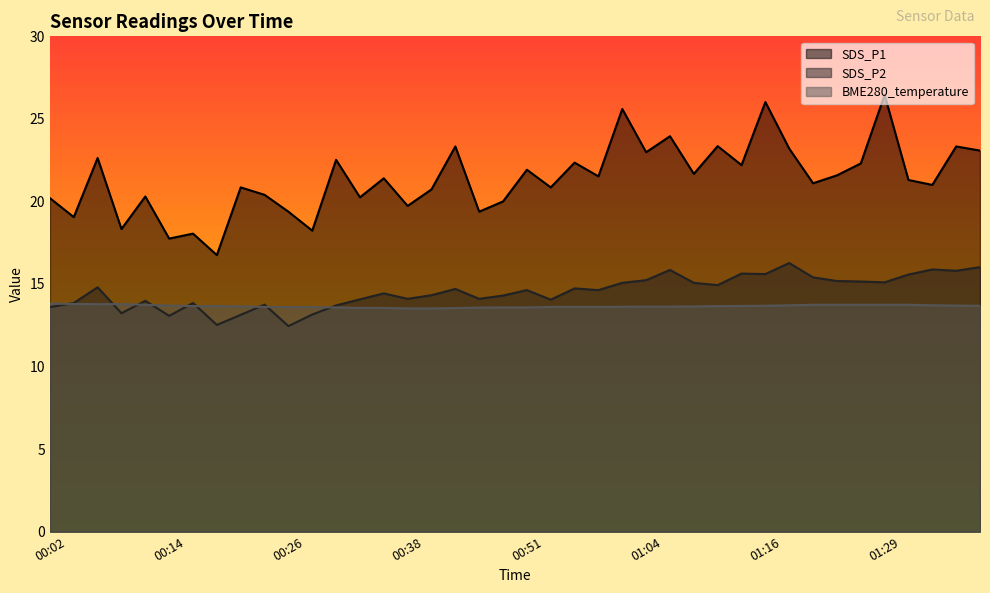

True or false: SDS_P1 and BME280_temperature intersect in this chart.

False